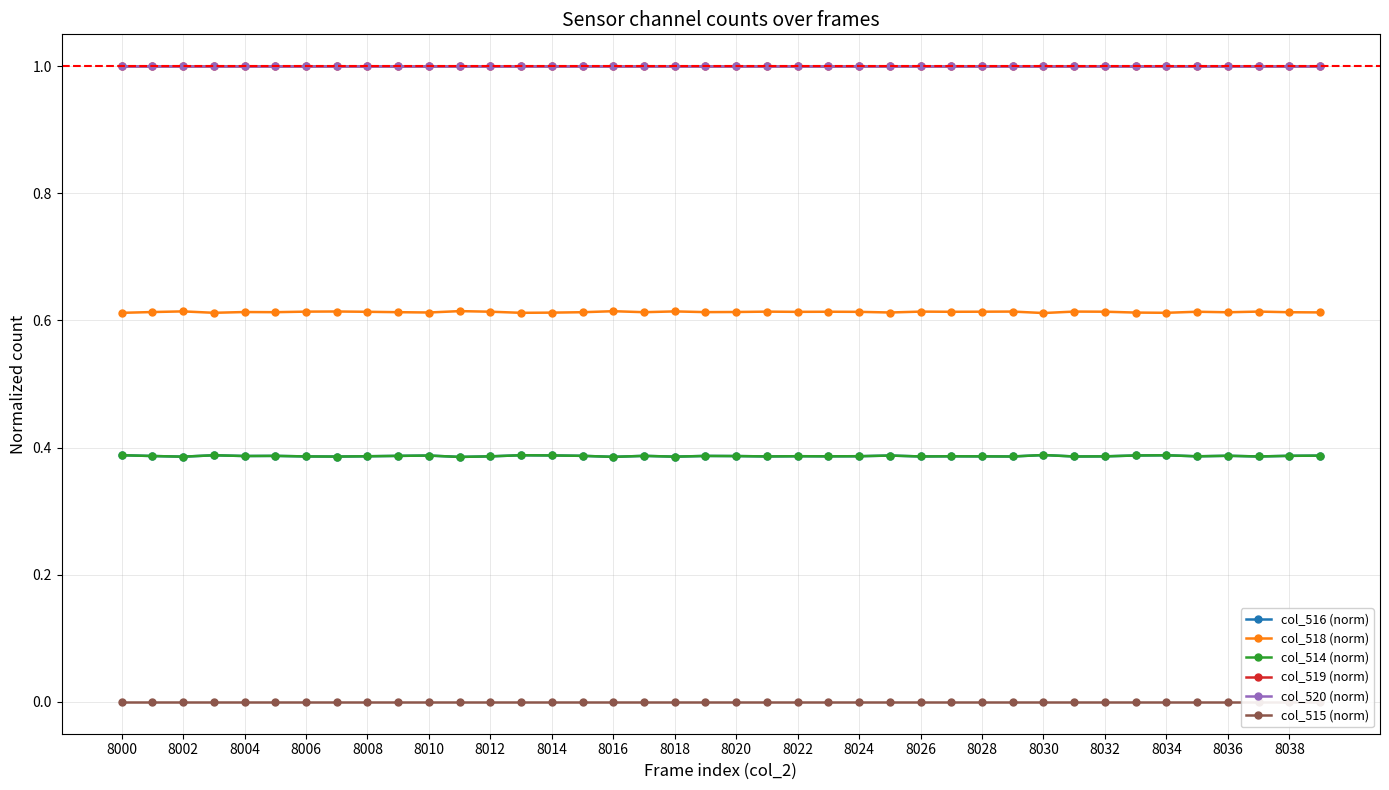

What are all the series names shown in the legend?

col_516 (norm), col_518 (norm), col_514 (norm), col_519 (norm), col_520 (norm), col_515 (norm)